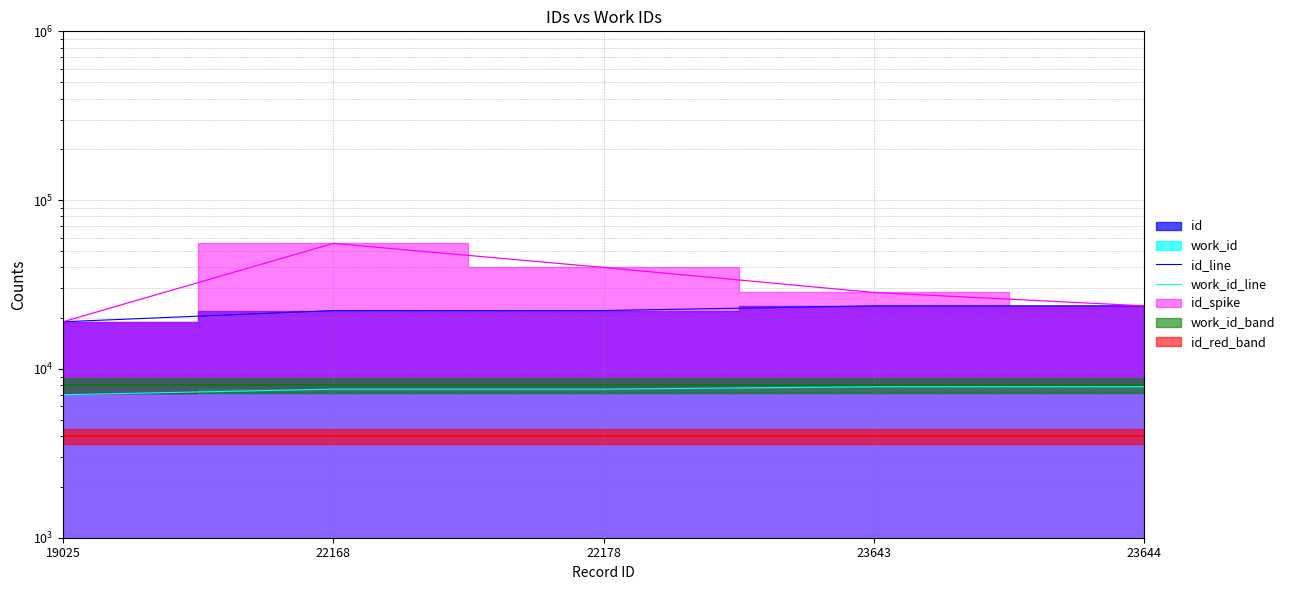

Is it true that id_line equals 19025 at 19025?

True